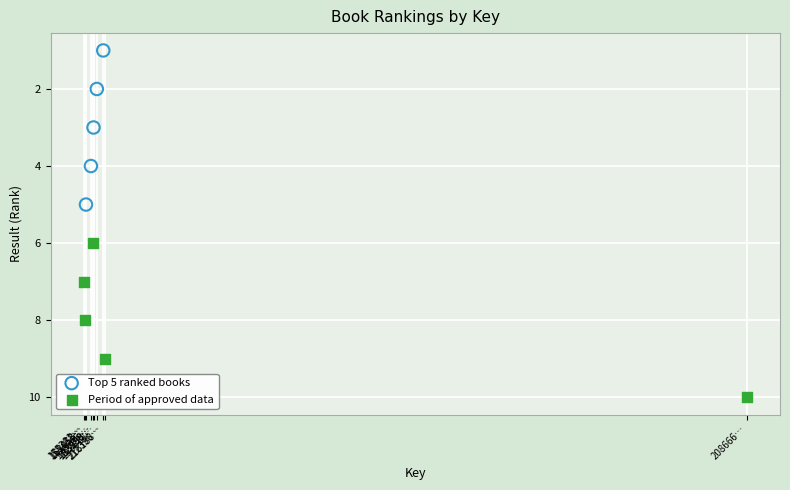

Which series contains the lowest Y value?

Top 5 ranked books